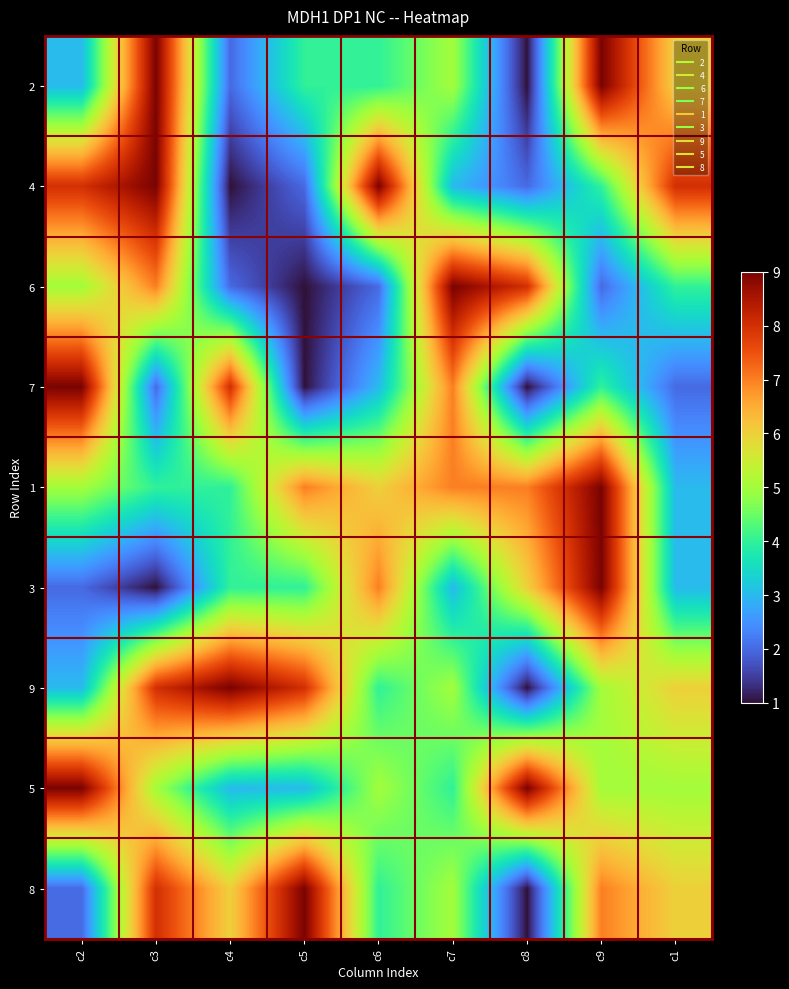

Which has a higher value, c8 or c2?

c2